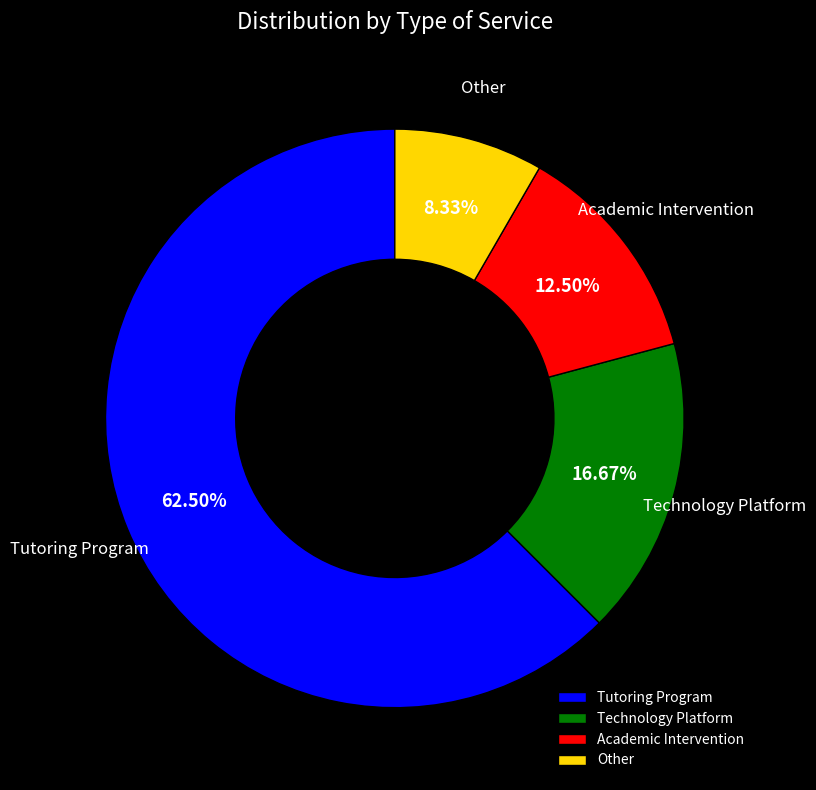

Between Academic Intervention and Technology Platform, which is larger?

Technology Platform